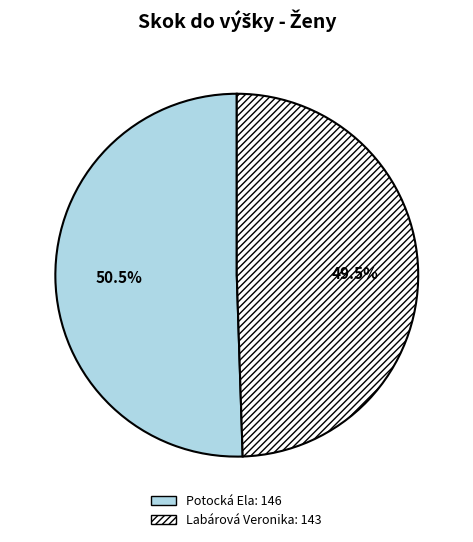

Is Labárová Veronika the majority of the pie?

No